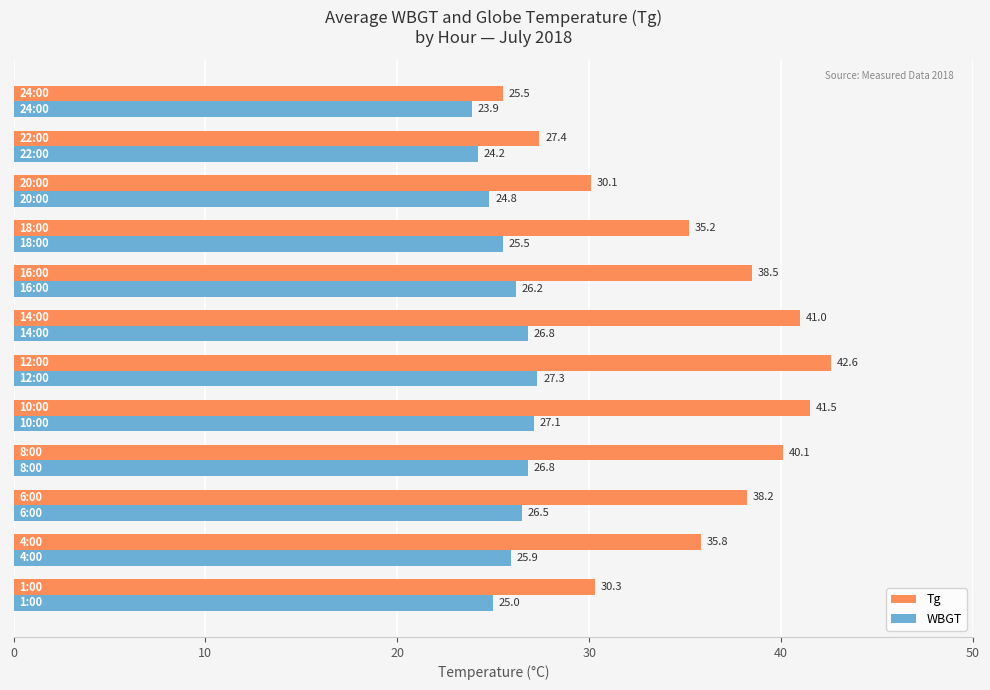

What is the difference between the second highest and second lowest values in the Tg series?

14.1